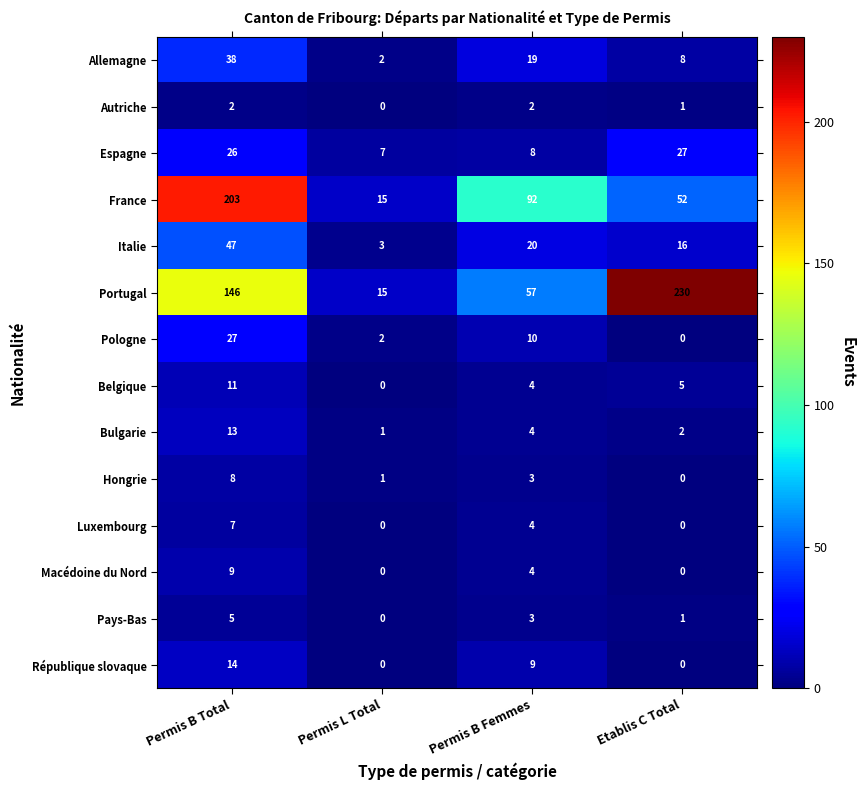

How many distinct data groups are displayed?

14